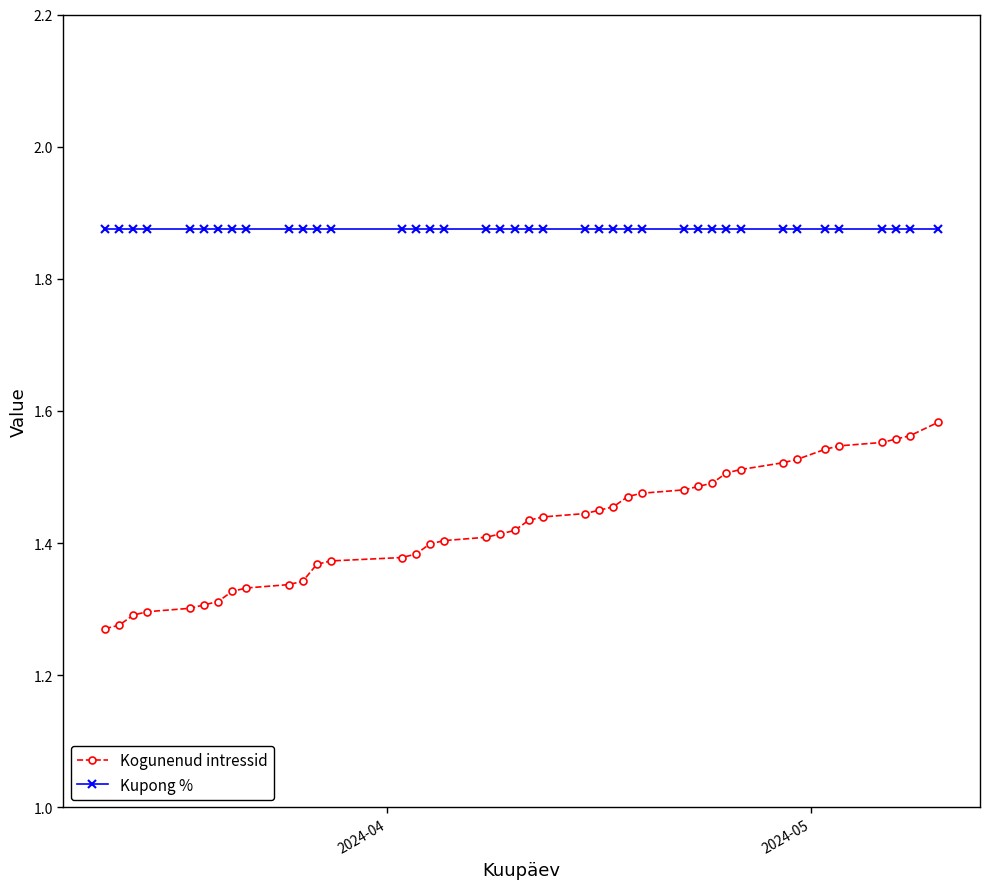

True or false: Kogunenud intressid and Kupong % cross at least once.

False